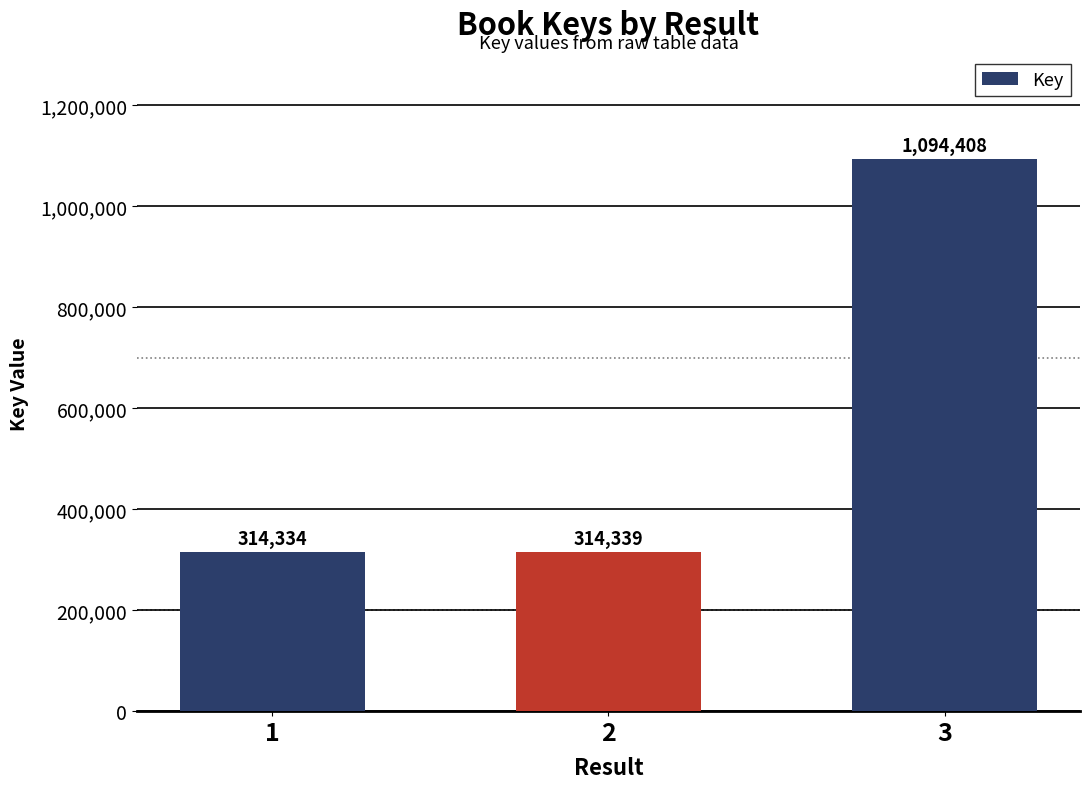

How many categories are shown in the chart?

3